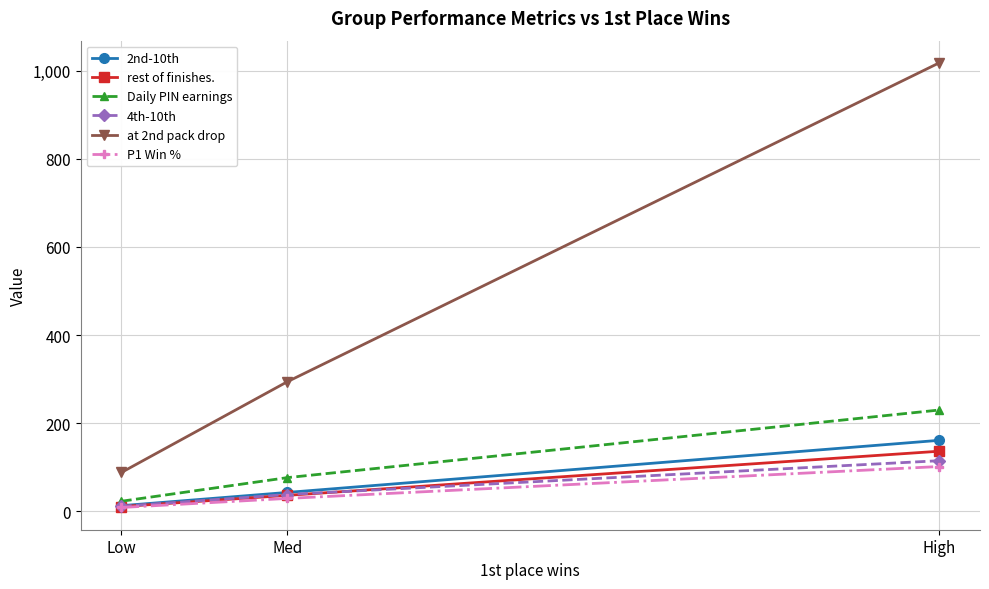

Which series has the largest range (max minus min)?

at 2nd pack drop